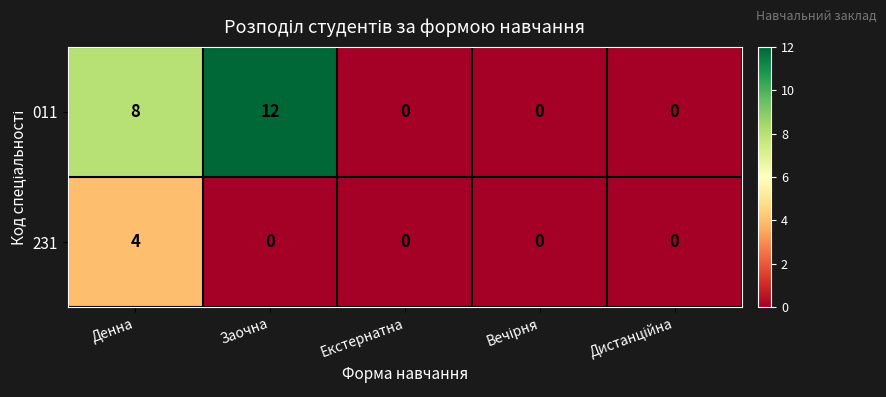

Count the number of data series in this chart.

2